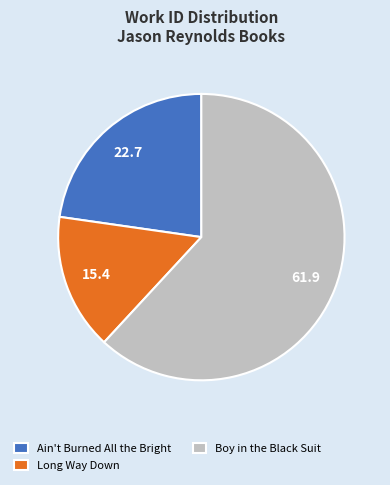

What is the majority slice?

Boy in the Black Suit